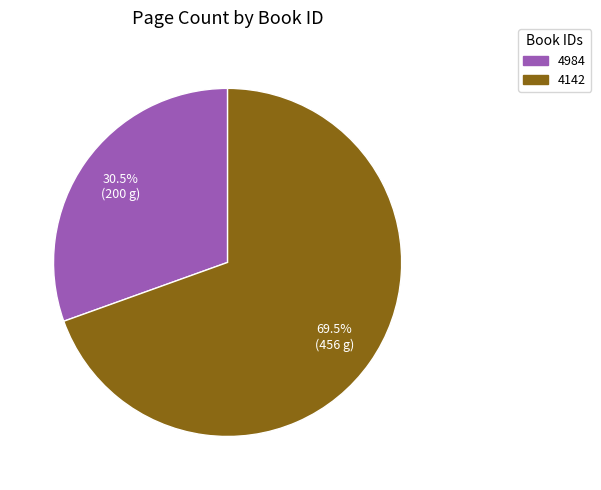

What portion of the pie excludes 4984?

69.5%